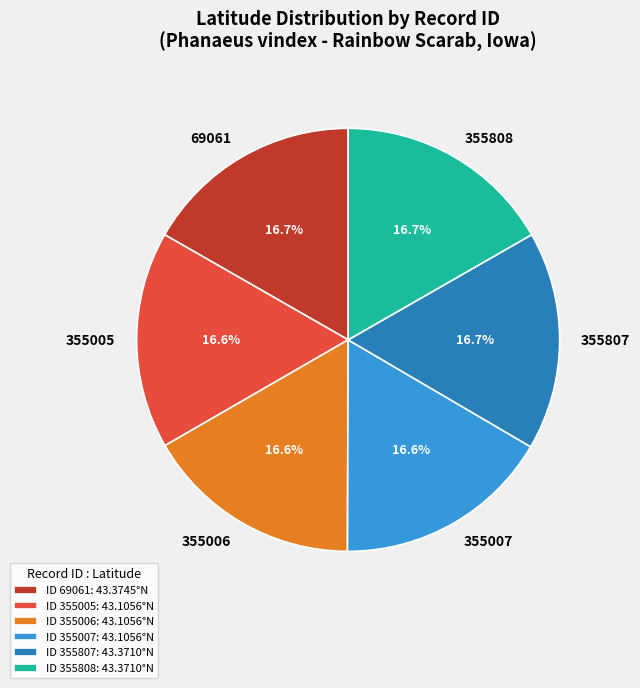

To the nearest percent, what percentage of the pie is 355808?

17%